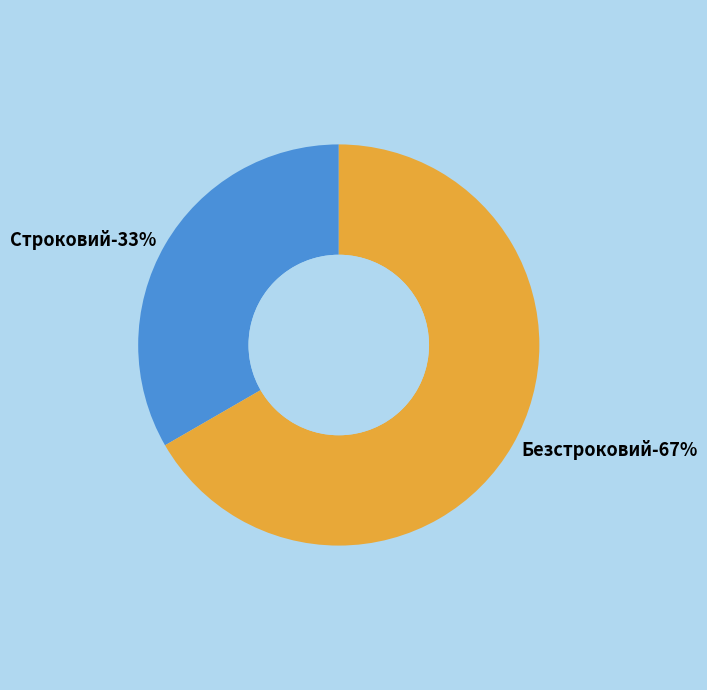

What percentage is the Строковий slice, to the nearest percent?

33%